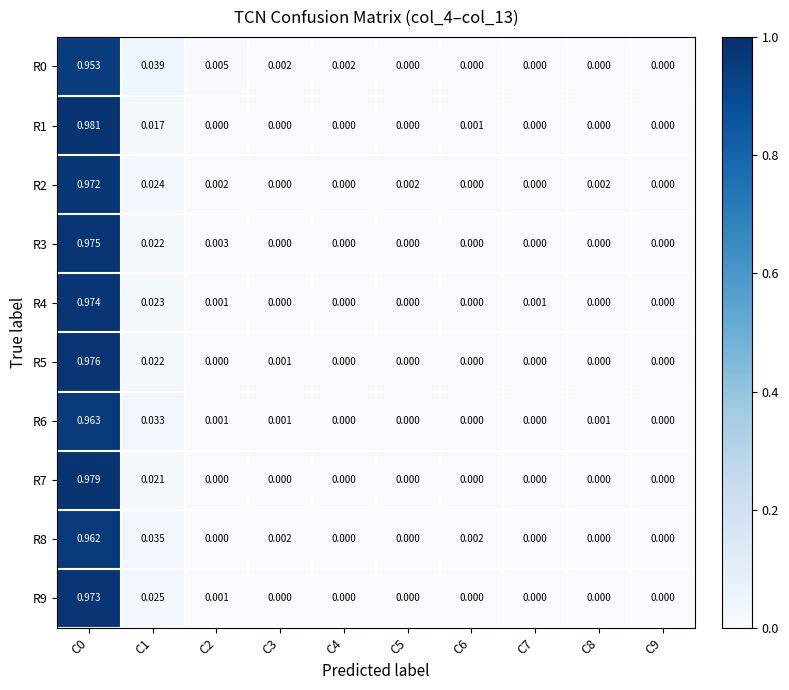

Which category has the highest value across all series?

C0